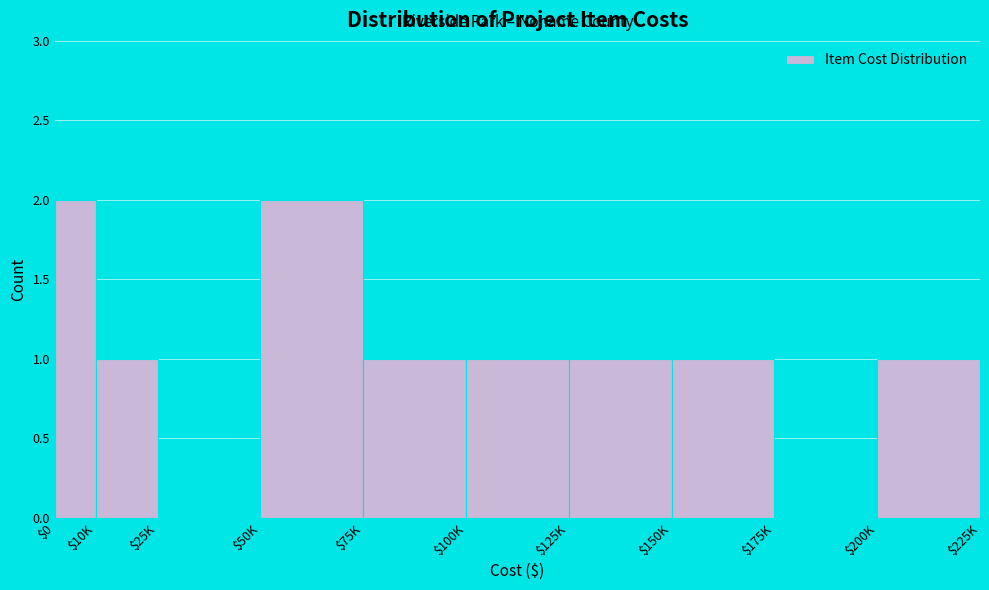

True or false: the data shows 1 at $150K.

True